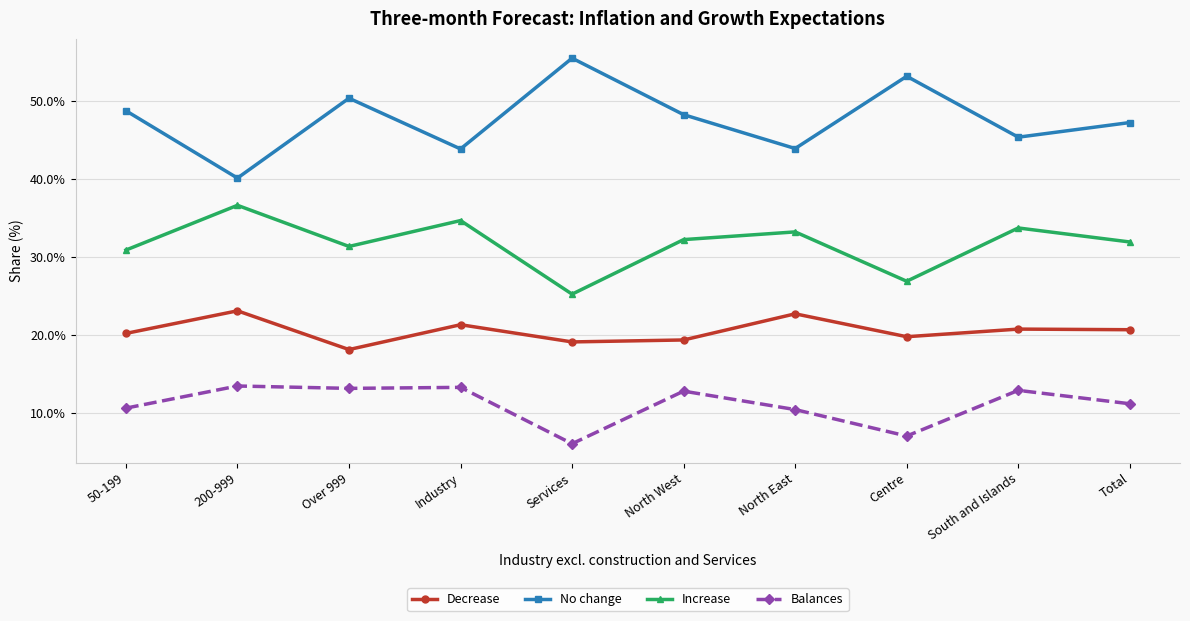

Which category has the highest value in the No change series?

Services